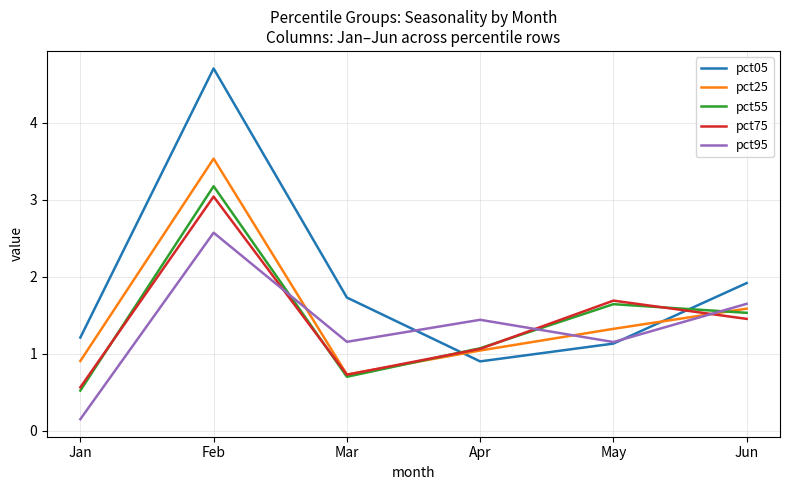

Which category has the lowest value in the pct95 series?

Jan